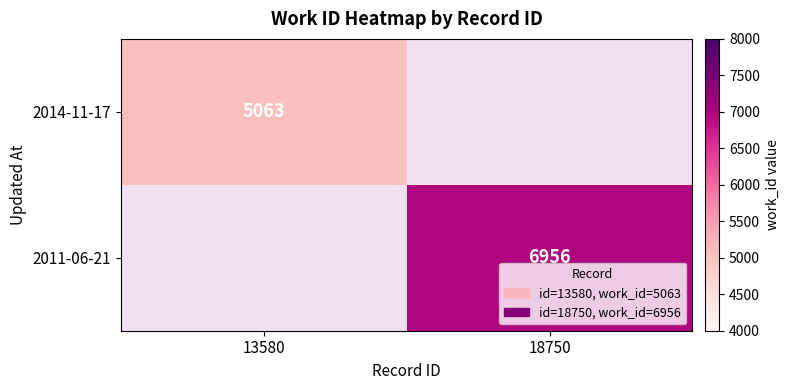

Which category has the highest value across all series?

18750